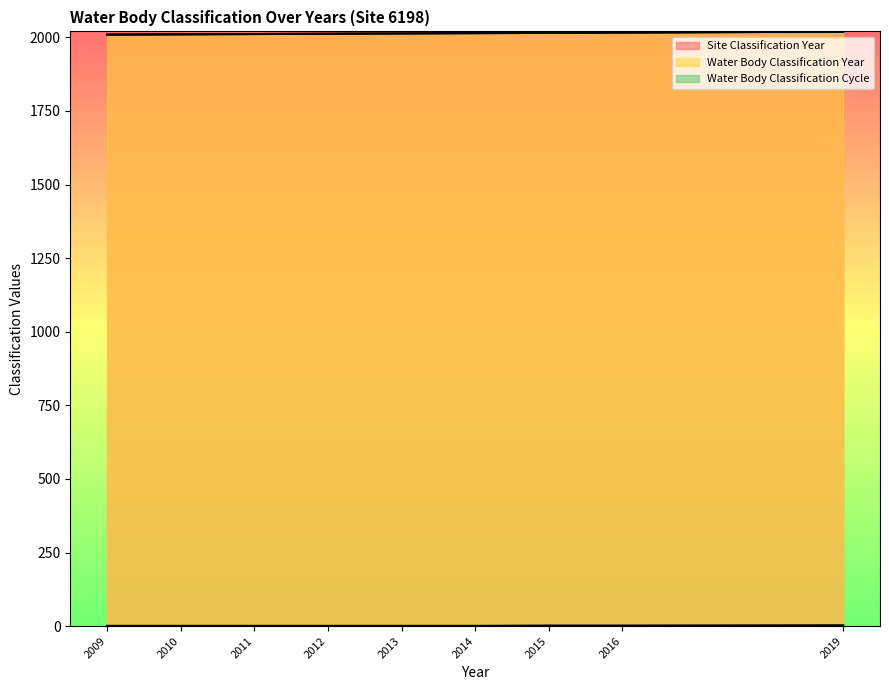

Reading left to right, transcribe all the data shown in this chart.

Site Classification Year: 2009=2009	2010=2010	2011=2011	2012=2012	2013=2013	2014=2014	2015=2015	2016=2016	2019=2019
Water Body Classification Year: 2009=2009	2010=2010	2011=2011	2012=2012	2013=2013	2014=2014	2015=2015	2016=2016	2019=2019
Water Body Classification Cycle: 2009=1	2010=1	2011=1	2012=1	2013=1	2014=1	2015=2	2016=2	2019=3